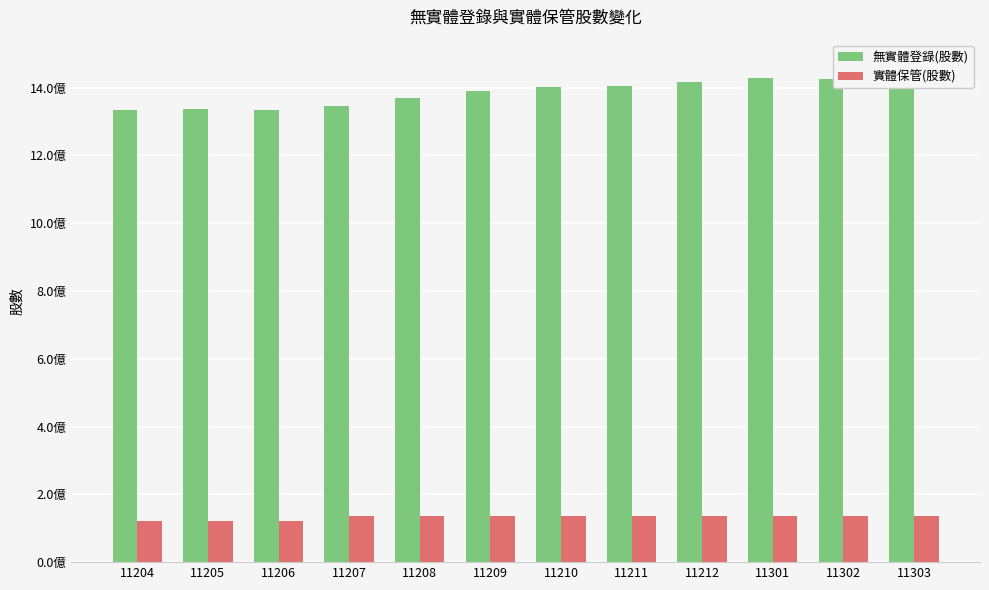

How many groups of bars are there?

12